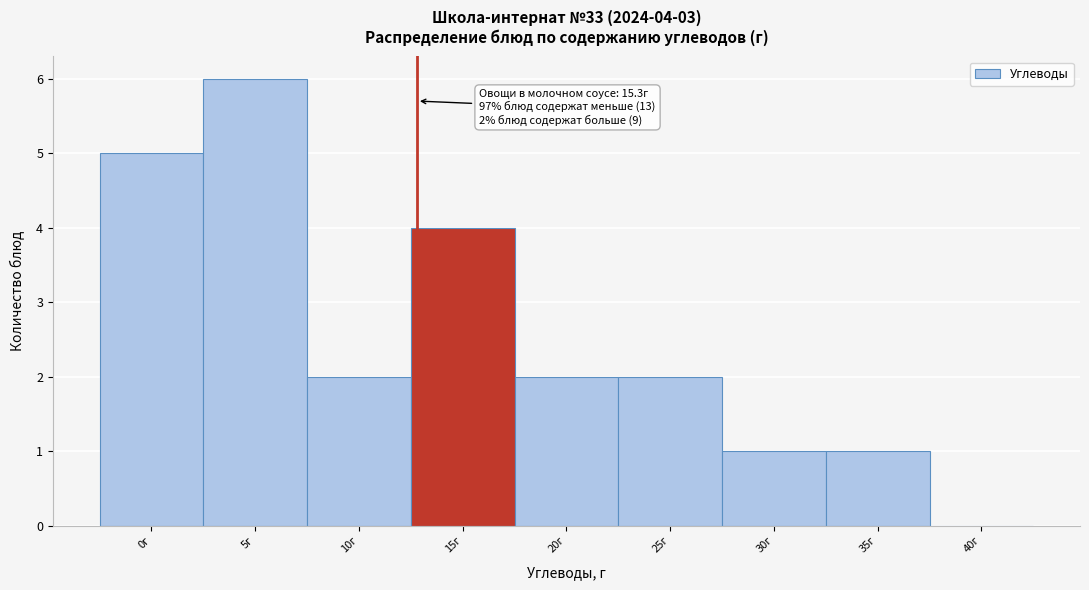

Reading left to right, transcribe all the data shown in this chart.

0г=5	5г=6	10г=2	15г=4	20г=2	25г=2	30г=1	35г=1	40г=0